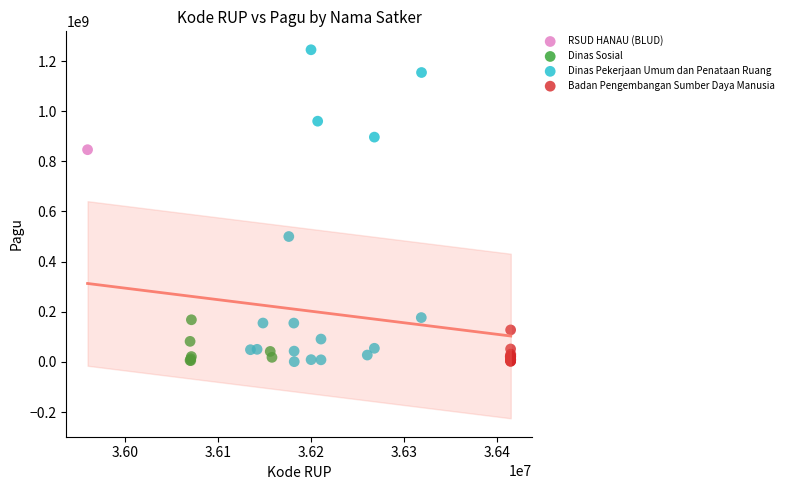

Which series reaches the maximum Y coordinate?

Dinas Pekerjaan Umum dan Penataan Ruang